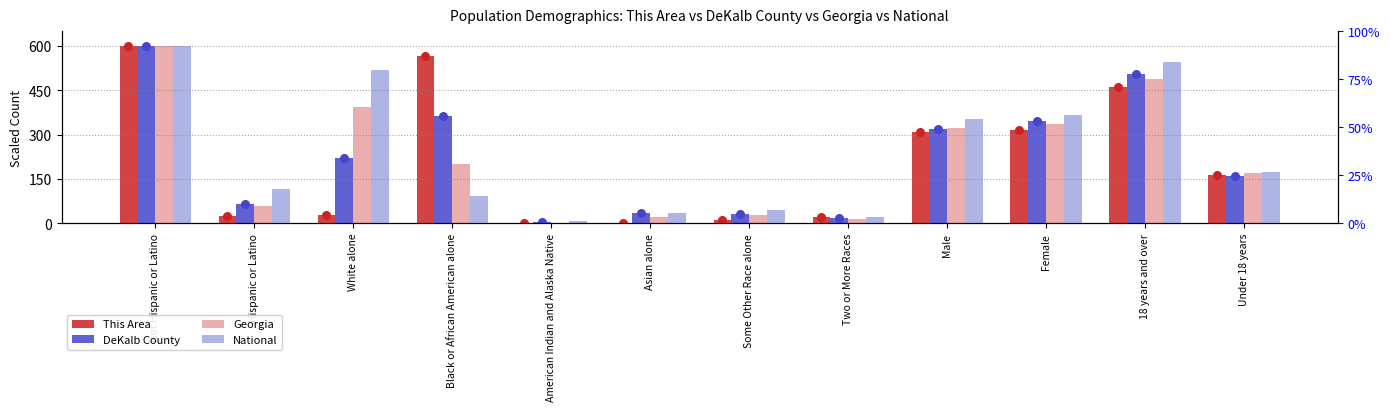

At which category is the sum across all series the highest?

Not Hispanic or Latino